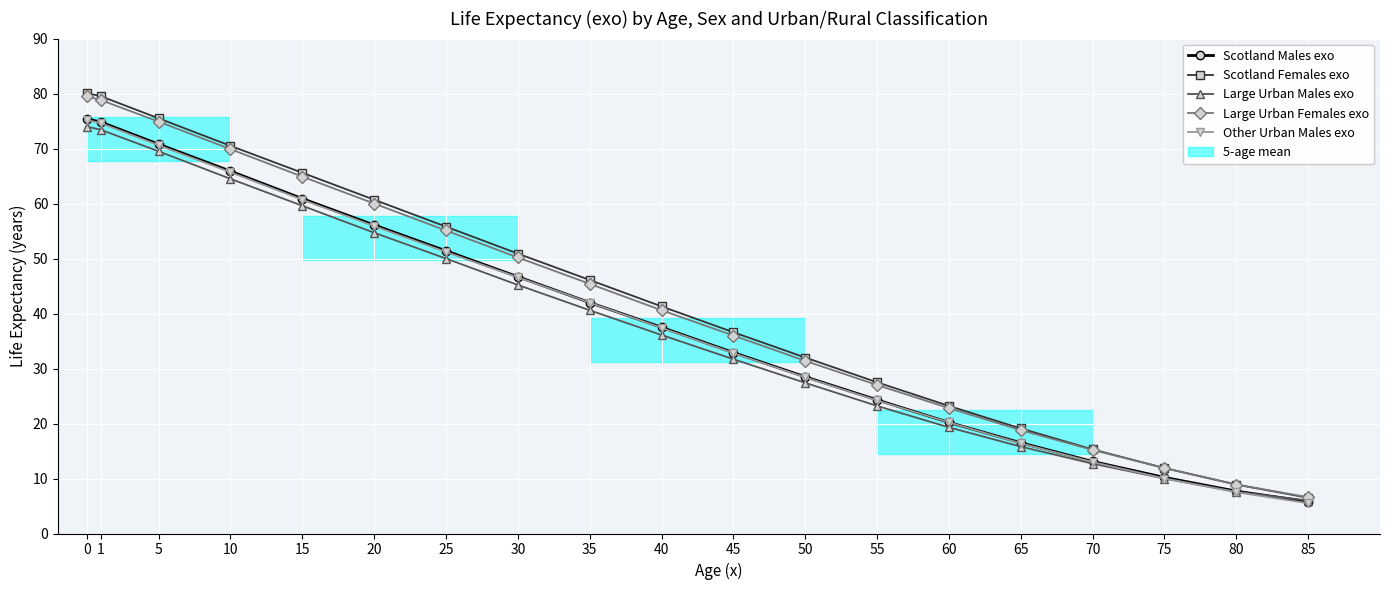

List the labels in order of Scotland Males exo value, largest first.

0, 1, 5, 10, 15, 20, 25, 30, 35, 40, 45, 50, 55, 60, 65, 70, 75, 80, 85